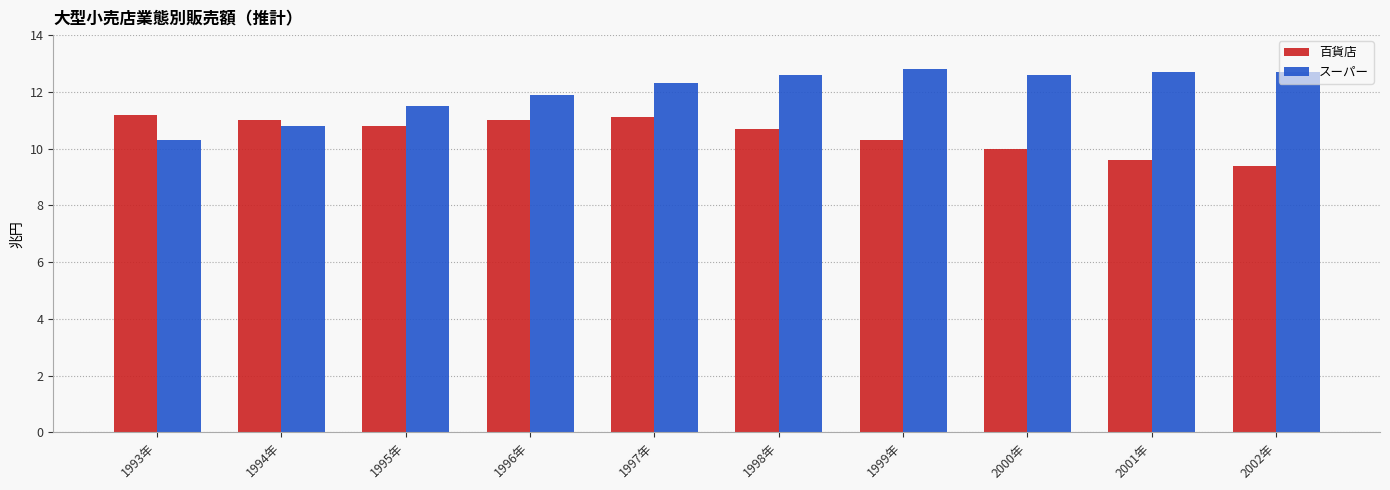

Reading left to right, what are all the values shown in this chart?

百貨店: 11.2	11.0	10.8	11.0	11.1	10.7	10.3	10.0	9.6	9.4
スーパー: 10.3	10.8	11.5	11.9	12.3	12.6	12.8	12.6	12.7	12.7